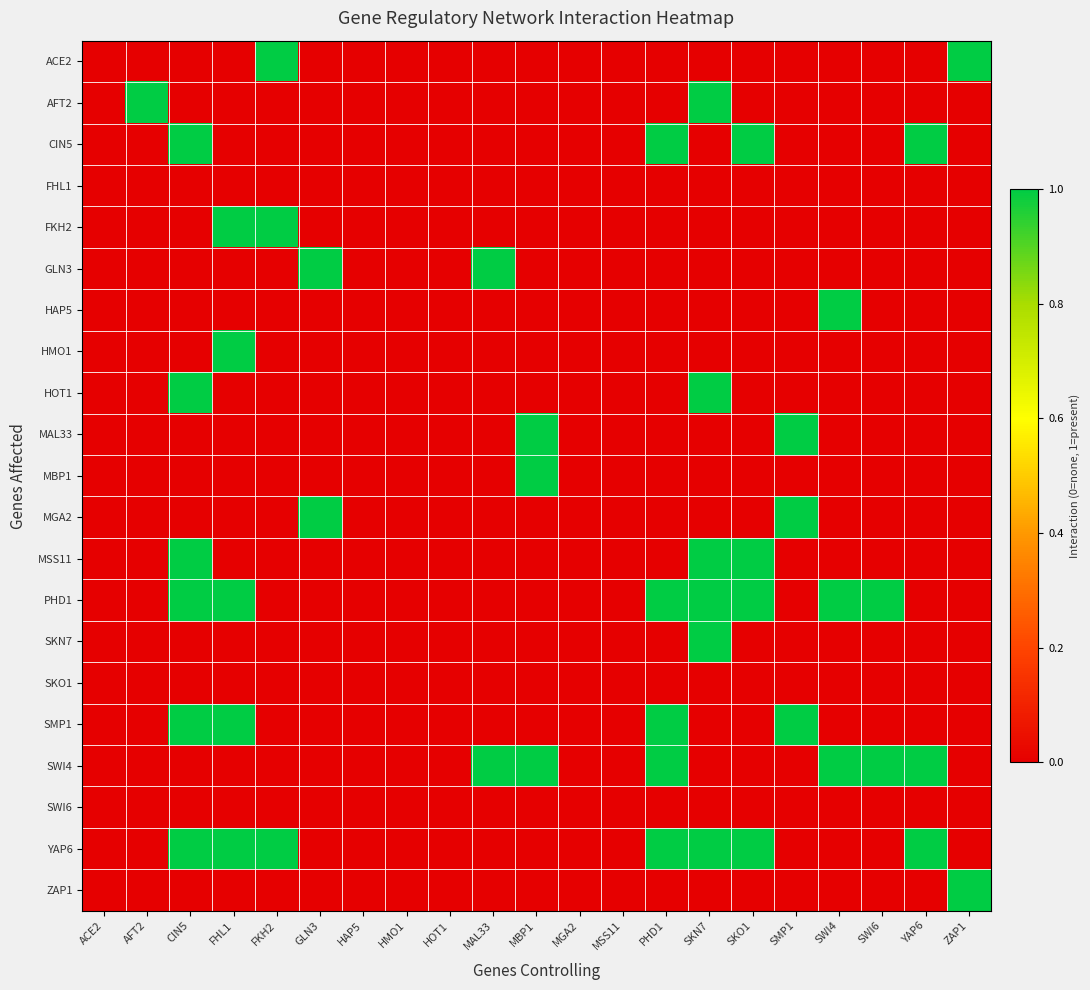

Reading left to right, list all the values displayed in this chart.

ACE2: ACE2=0	AFT2=0	CIN5=0	FHL1=0	FKH2=1	GLN3=0	HAP5=0	HMO1=0	HOT1=0	MAL33=0	MBP1=0	MGA2=0	MSS11=0	PHD1=0	SKN7=0	SKO1=0	SMP1=0	SWI4=0	SWI6=0	YAP6=0	ZAP1=1
AFT2: ACE2=0	AFT2=1	CIN5=0	FHL1=0	FKH2=0	GLN3=0	HAP5=0	HMO1=0	HOT1=0	MAL33=0	MBP1=0	MGA2=0	MSS11=0	PHD1=0	SKN7=1	SKO1=0	SMP1=0	SWI4=0	SWI6=0	YAP6=0	ZAP1=0
CIN5: ACE2=0	AFT2=0	CIN5=1	FHL1=0	FKH2=0	GLN3=0	HAP5=0	HMO1=0	HOT1=0	MAL33=0	MBP1=0	MGA2=0	MSS11=0	PHD1=1	SKN7=0	SKO1=1	SMP1=0	SWI4=0	SWI6=0	YAP6=1	ZAP1=0
FHL1: ACE2=0	AFT2=0	CIN5=0	FHL1=0	FKH2=0	GLN3=0	HAP5=0	HMO1=0	HOT1=0	MAL33=0	MBP1=0	MGA2=0	MSS11=0	PHD1=0	SKN7=0	SKO1=0	SMP1=0	SWI4=0	SWI6=0	YAP6=0	ZAP1=0
FKH2: ACE2=0	AFT2=0	CIN5=0	FHL1=1	FKH2=1	GLN3=0	HAP5=0	HMO1=0	HOT1=0	MAL33=0	MBP1=0	MGA2=0	MSS11=0	PHD1=0	SKN7=0	SKO1=0	SMP1=0	SWI4=0	SWI6=0	YAP6=0	ZAP1=0
GLN3: ACE2=0	AFT2=0	CIN5=0	FHL1=0	FKH2=0	GLN3=1	HAP5=0	HMO1=0	HOT1=0	MAL33=1	MBP1=0	MGA2=0	MSS11=0	PHD1=0	SKN7=0	SKO1=0	SMP1=0	SWI4=0	SWI6=0	YAP6=0	ZAP1=0
HAP5: ACE2=0	AFT2=0	CIN5=0	FHL1=0	FKH2=0	GLN3=0	HAP5=0	HMO1=0	HOT1=0	MAL33=0	MBP1=0	MGA2=0	MSS11=0	PHD1=0	SKN7=0	SKO1=0	SMP1=0	SWI4=1	SWI6=0	YAP6=0	ZAP1=0
HMO1: ACE2=0	AFT2=0	CIN5=0	FHL1=1	FKH2=0	GLN3=0	HAP5=0	HMO1=0	HOT1=0	MAL33=0	MBP1=0	MGA2=0	MSS11=0	PHD1=0	SKN7=0	SKO1=0	SMP1=0	SWI4=0	SWI6=0	YAP6=0	ZAP1=0
HOT1: ACE2=0	AFT2=0	CIN5=1	FHL1=0	FKH2=0	GLN3=0	HAP5=0	HMO1=0	HOT1=0	MAL33=0	MBP1=0	MGA2=0	MSS11=0	PHD1=0	SKN7=1	SKO1=0	SMP1=0	SWI4=0	SWI6=0	YAP6=0	ZAP1=0
MAL33: ACE2=0	AFT2=0	CIN5=0	FHL1=0	FKH2=0	GLN3=0	HAP5=0	HMO1=0	HOT1=0	MAL33=0	MBP1=1	MGA2=0	MSS11=0	PHD1=0	SKN7=0	SKO1=0	SMP1=1	SWI4=0	SWI6=0	YAP6=0	ZAP1=0
MBP1: ACE2=0	AFT2=0	CIN5=0	FHL1=0	FKH2=0	GLN3=0	HAP5=0	HMO1=0	HOT1=0	MAL33=0	MBP1=1	MGA2=0	MSS11=0	PHD1=0	SKN7=0	SKO1=0	SMP1=0	SWI4=0	SWI6=0	YAP6=0	ZAP1=0
MGA2: ACE2=0	AFT2=0	CIN5=0	FHL1=0	FKH2=0	GLN3=1	HAP5=0	HMO1=0	HOT1=0	MAL33=0	MBP1=0	MGA2=0	MSS11=0	PHD1=0	SKN7=0	SKO1=0	SMP1=1	SWI4=0	SWI6=0	YAP6=0	ZAP1=0
MSS11: ACE2=0	AFT2=0	CIN5=1	FHL1=0	FKH2=0	GLN3=0	HAP5=0	HMO1=0	HOT1=0	MAL33=0	MBP1=0	MGA2=0	MSS11=0	PHD1=0	SKN7=1	SKO1=1	SMP1=0	SWI4=0	SWI6=0	YAP6=0	ZAP1=0
PHD1: ACE2=0	AFT2=0	CIN5=1	FHL1=1	FKH2=0	GLN3=0	HAP5=0	HMO1=0	HOT1=0	MAL33=0	MBP1=0	MGA2=0	MSS11=0	PHD1=1	SKN7=1	SKO1=1	SMP1=0	SWI4=1	SWI6=1	YAP6=0	ZAP1=0
SKN7: ACE2=0	AFT2=0	CIN5=0	FHL1=0	FKH2=0	GLN3=0	HAP5=0	HMO1=0	HOT1=0	MAL33=0	MBP1=0	MGA2=0	MSS11=0	PHD1=0	SKN7=1	SKO1=0	SMP1=0	SWI4=0	SWI6=0	YAP6=0	ZAP1=0
SKO1: ACE2=0	AFT2=0	CIN5=0	FHL1=0	FKH2=0	GLN3=0	HAP5=0	HMO1=0	HOT1=0	MAL33=0	MBP1=0	MGA2=0	MSS11=0	PHD1=0	SKN7=0	SKO1=0	SMP1=0	SWI4=0	SWI6=0	YAP6=0	ZAP1=0
SMP1: ACE2=0	AFT2=0	CIN5=1	FHL1=1	FKH2=0	GLN3=0	HAP5=0	HMO1=0	HOT1=0	MAL33=0	MBP1=0	MGA2=0	MSS11=0	PHD1=1	SKN7=0	SKO1=0	SMP1=1	SWI4=0	SWI6=0	YAP6=0	ZAP1=0
SWI4: ACE2=0	AFT2=0	CIN5=0	FHL1=0	FKH2=0	GLN3=0	HAP5=0	HMO1=0	HOT1=0	MAL33=1	MBP1=1	MGA2=0	MSS11=0	PHD1=1	SKN7=0	SKO1=0	SMP1=0	SWI4=1	SWI6=1	YAP6=1	ZAP1=0
SWI6: ACE2=0	AFT2=0	CIN5=0	FHL1=0	FKH2=0	GLN3=0	HAP5=0	HMO1=0	HOT1=0	MAL33=0	MBP1=0	MGA2=0	MSS11=0	PHD1=0	SKN7=0	SKO1=0	SMP1=0	SWI4=0	SWI6=0	YAP6=0	ZAP1=0
YAP6: ACE2=0	AFT2=0	CIN5=1	FHL1=1	FKH2=1	GLN3=0	HAP5=0	HMO1=0	HOT1=0	MAL33=0	MBP1=0	MGA2=0	MSS11=0	PHD1=1	SKN7=1	SKO1=1	SMP1=0	SWI4=0	SWI6=0	YAP6=1	ZAP1=0
ZAP1: ACE2=0	AFT2=0	CIN5=0	FHL1=0	FKH2=0	GLN3=0	HAP5=0	HMO1=0	HOT1=0	MAL33=0	MBP1=0	MGA2=0	MSS11=0	PHD1=0	SKN7=0	SKO1=0	SMP1=0	SWI4=0	SWI6=0	YAP6=0	ZAP1=1